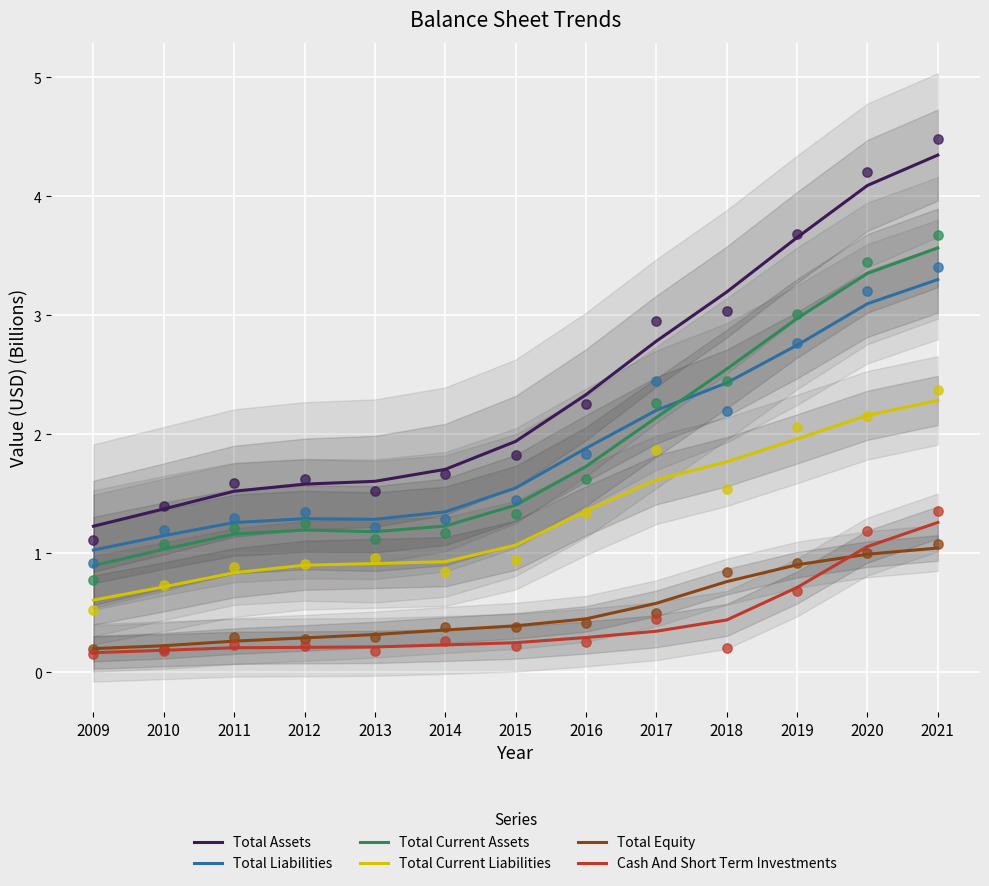

At how many categories does at least one series exceed 3?

4